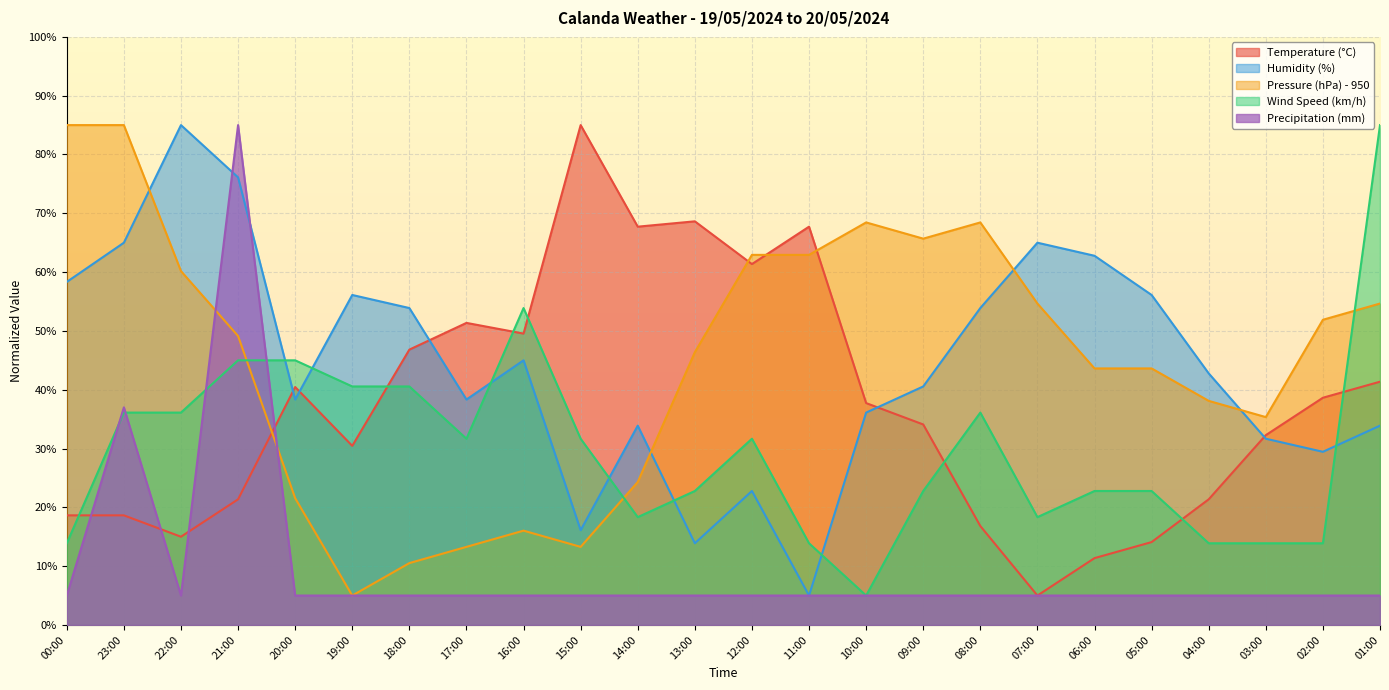

What is the lowest value of the Precipitation (mm) series?

5.0